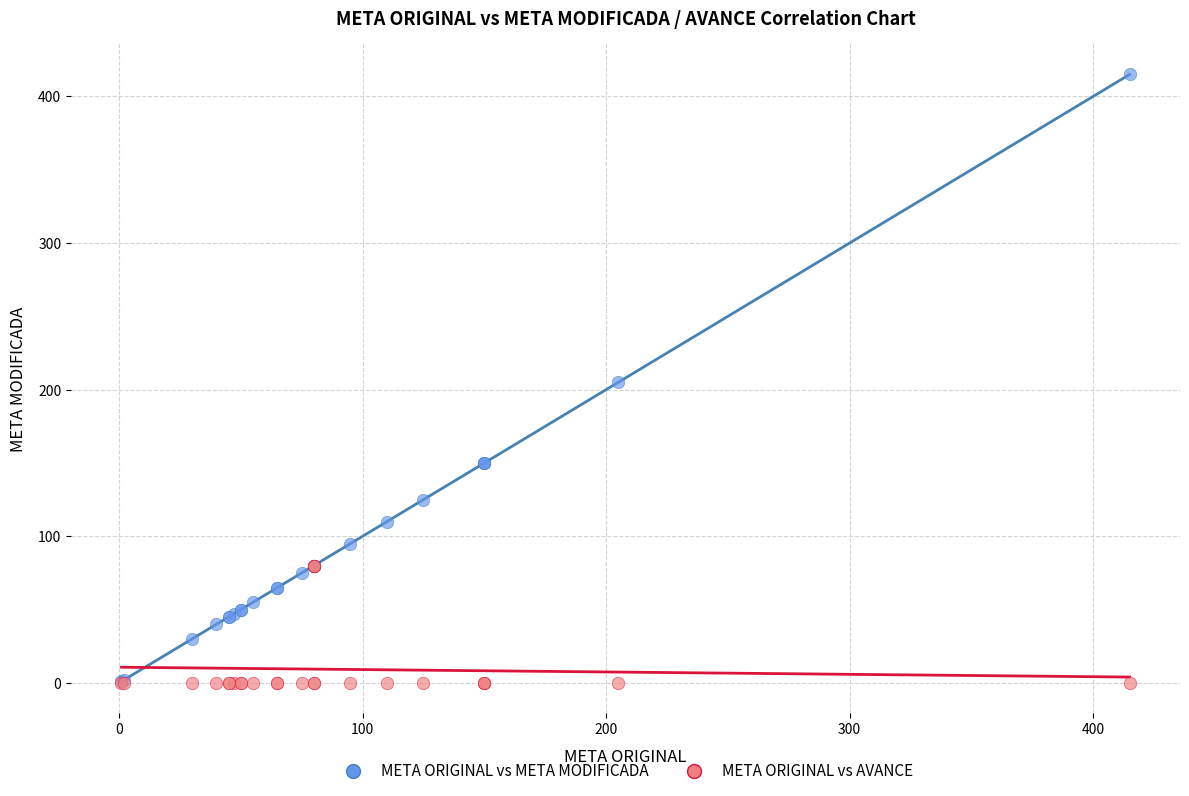

Which series has the widest spread of Y values?

META ORIGINAL vs META MODIFICADA